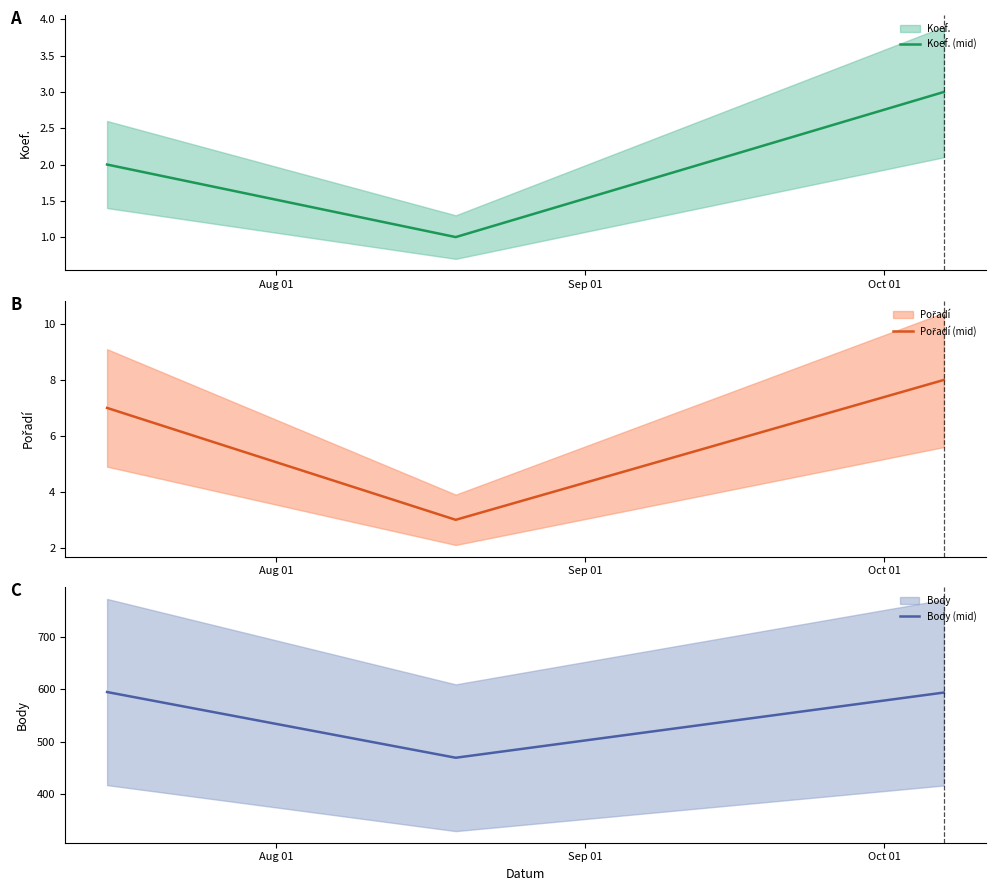

What is the lowest value of the Body (mid) series?

469